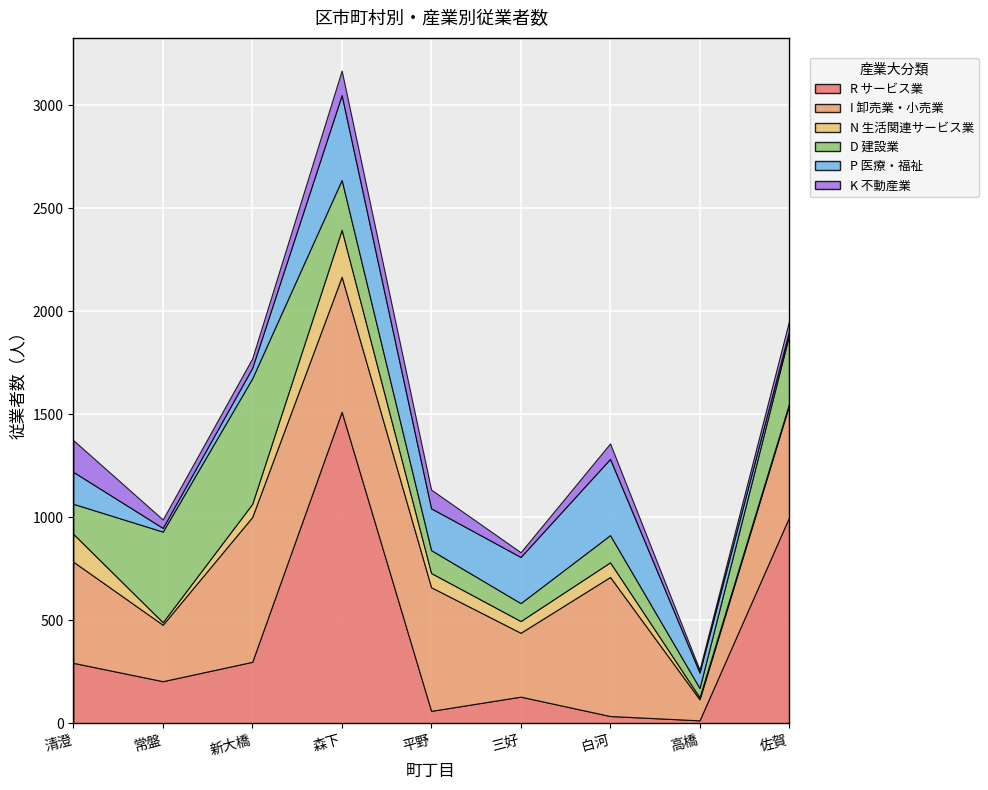

True or false: D 建設業 has more than 0 interior local peaks.

True